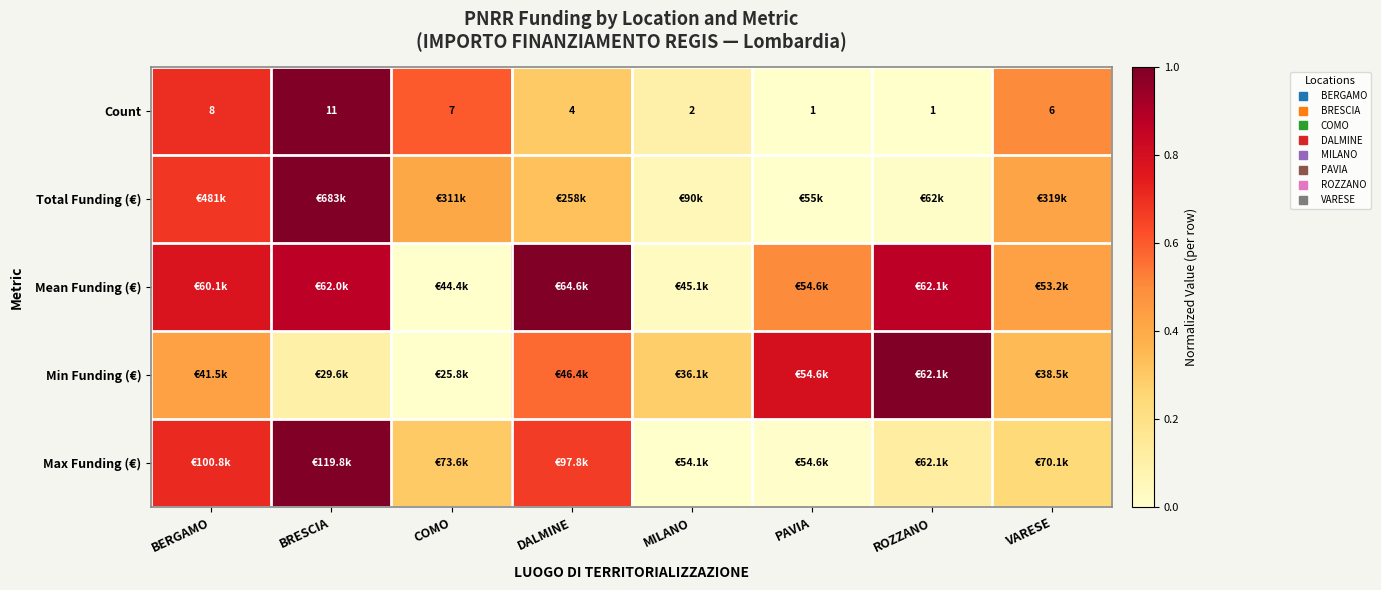

The value of Max Funding (€) at MILANO is 0.0. True or false?

True